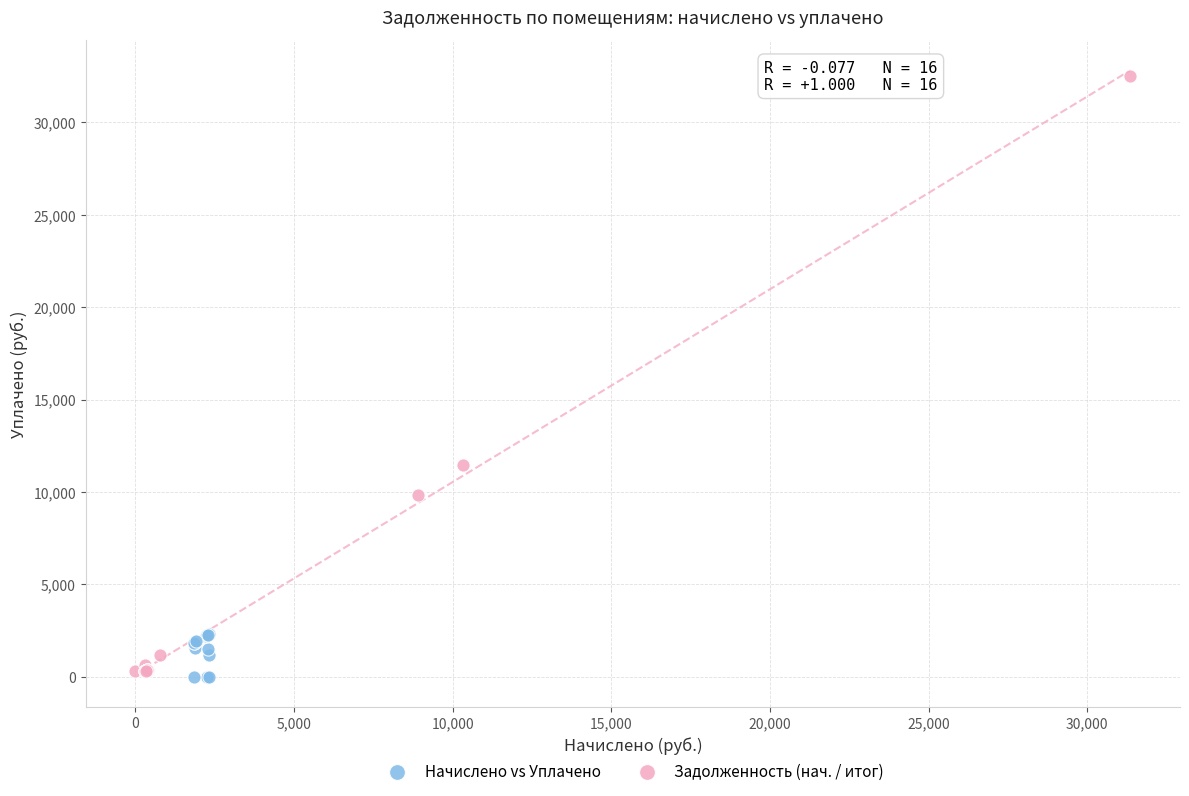

Which series reaches the minimum Y coordinate?

Начислено vs Уплачено